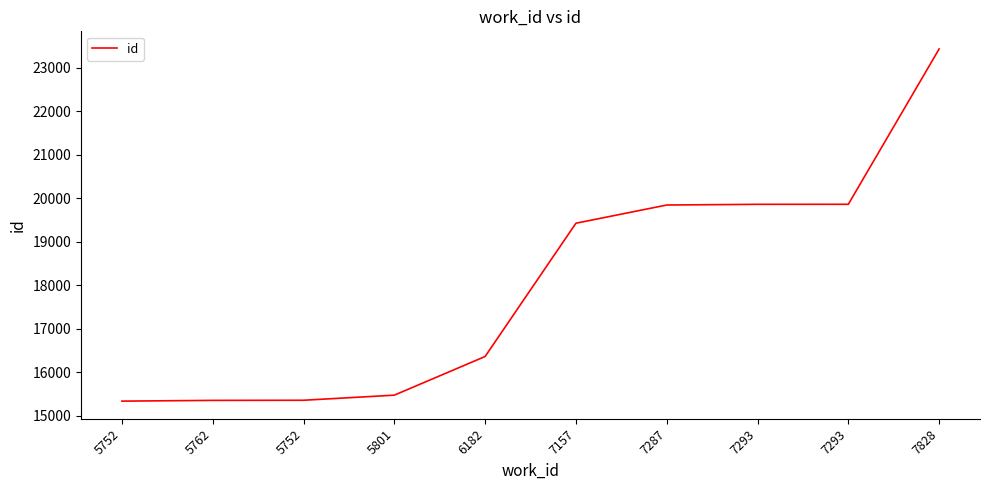

What is the difference between the maximum and minimum values?

8105